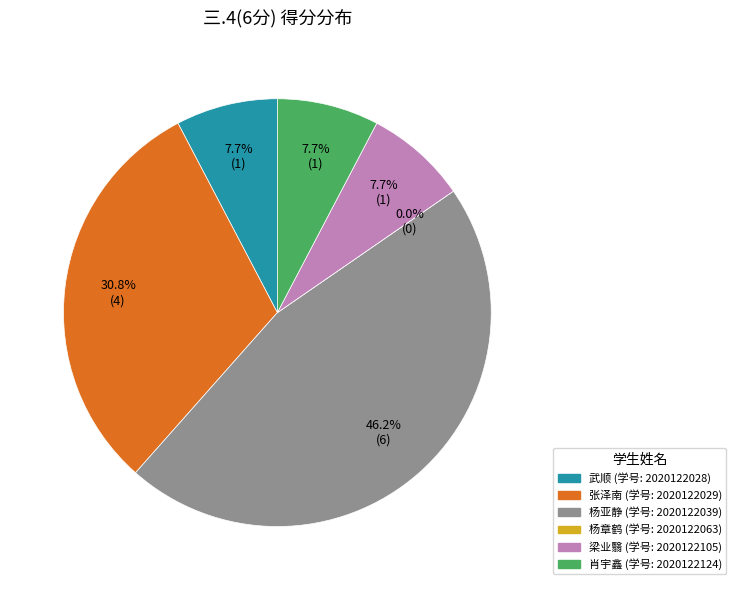

Between 2020122105 and 2020122063, which is larger?

2020122105